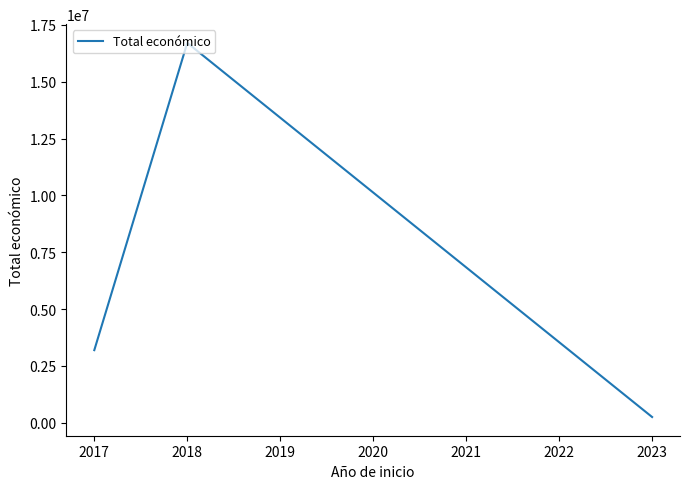

What is the maximum value shown in the chart?

16705626